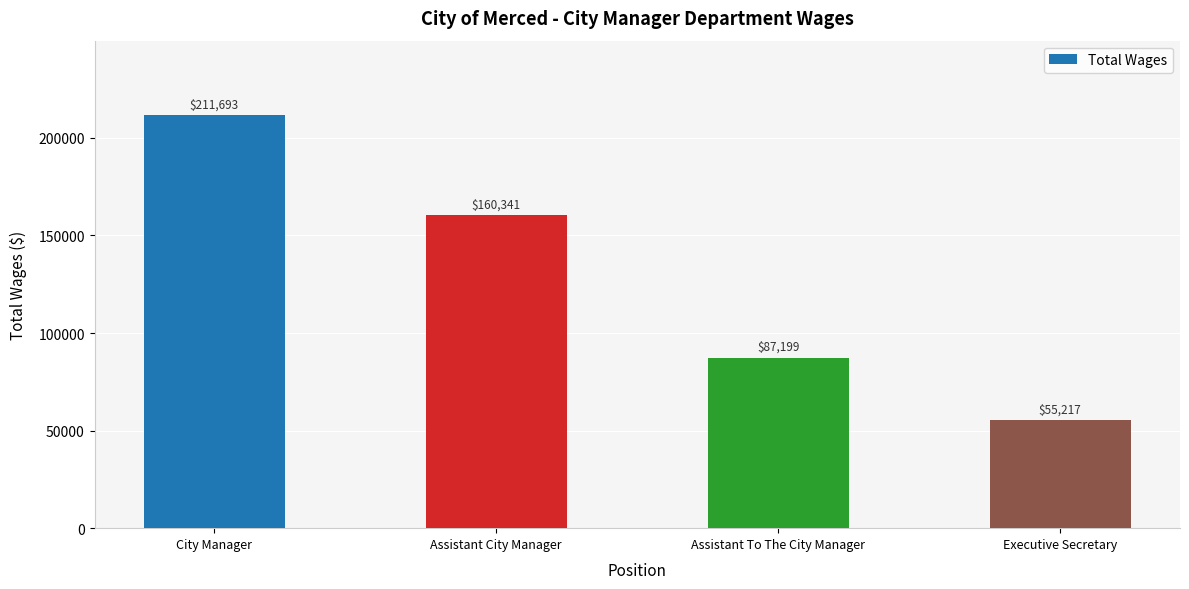

Which category has the lowest value across all series?

Executive Secretary